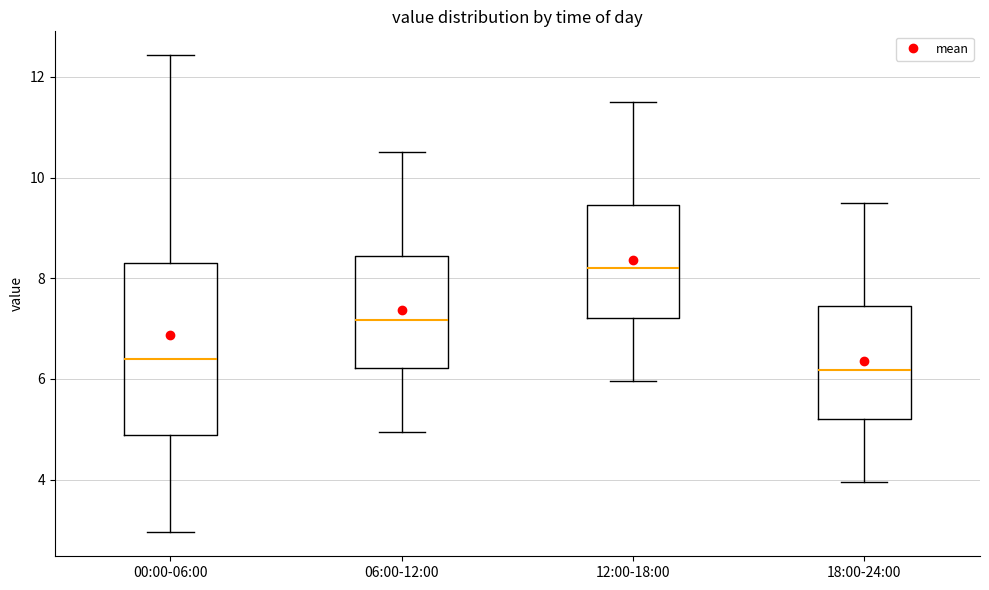

Where does the lower whisker of the box for 06:00-12:00 end on the y-axis? The values are not printed on the chart, so give them approximately, as read against the axis.

5.0